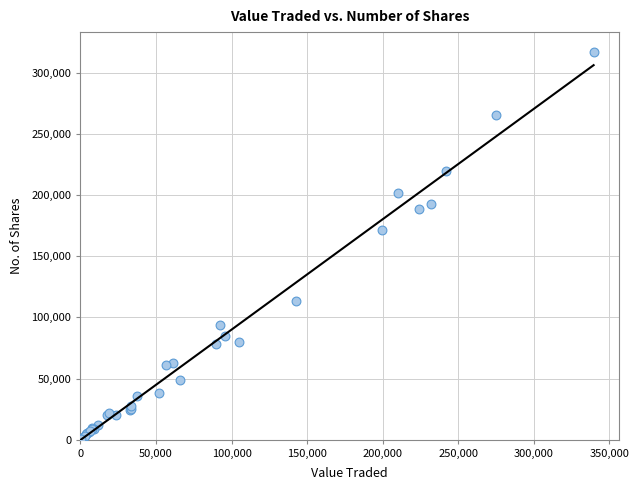

What Y value in the scatter plot is closest to 159017?

171221